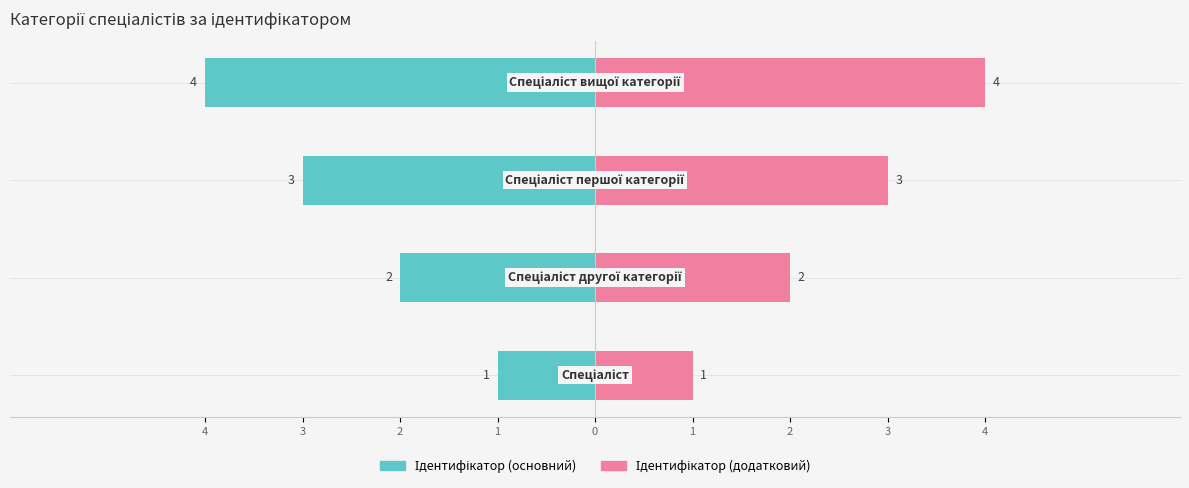

What is the average value of the Ідентифікатор (додатковий) series?

2